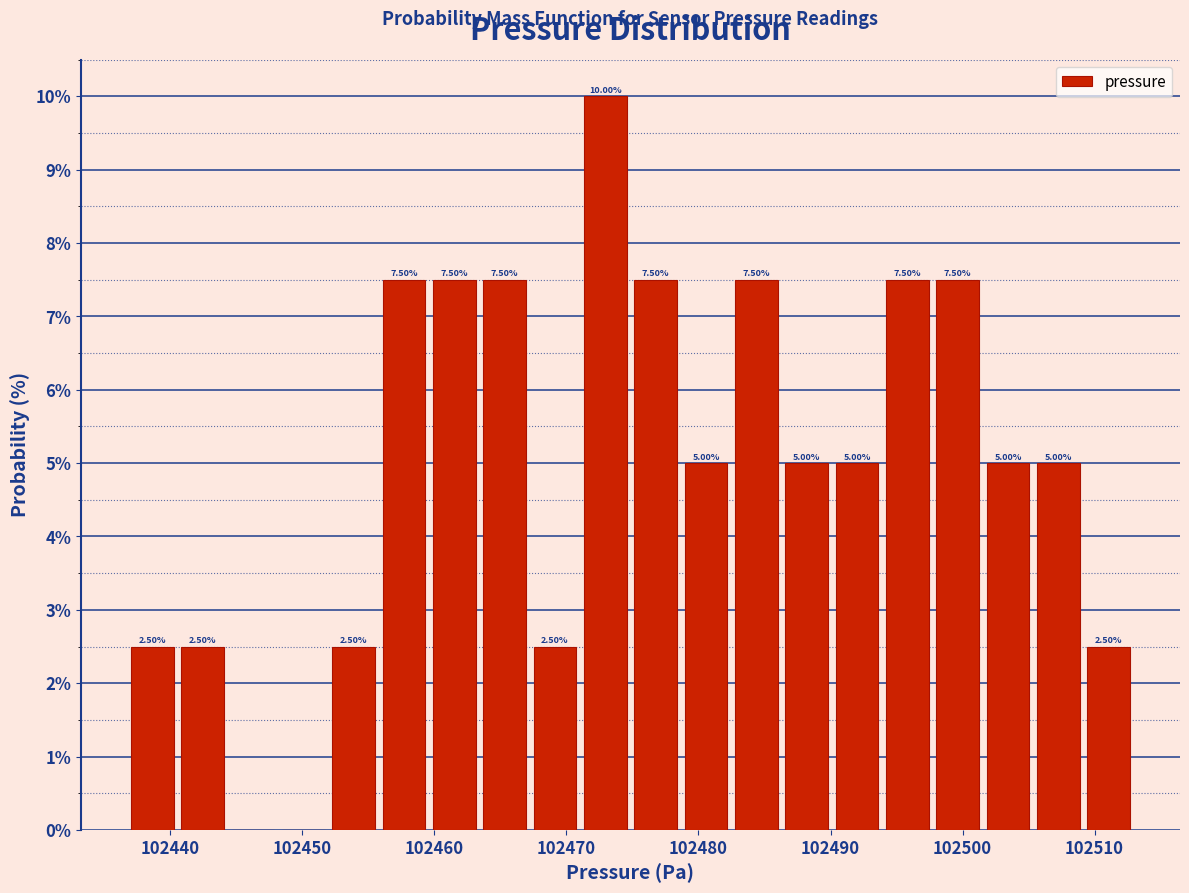

Around what value on the x-axis is the tallest bar? Give the approximate position of its centre, as read against the axis.

102473